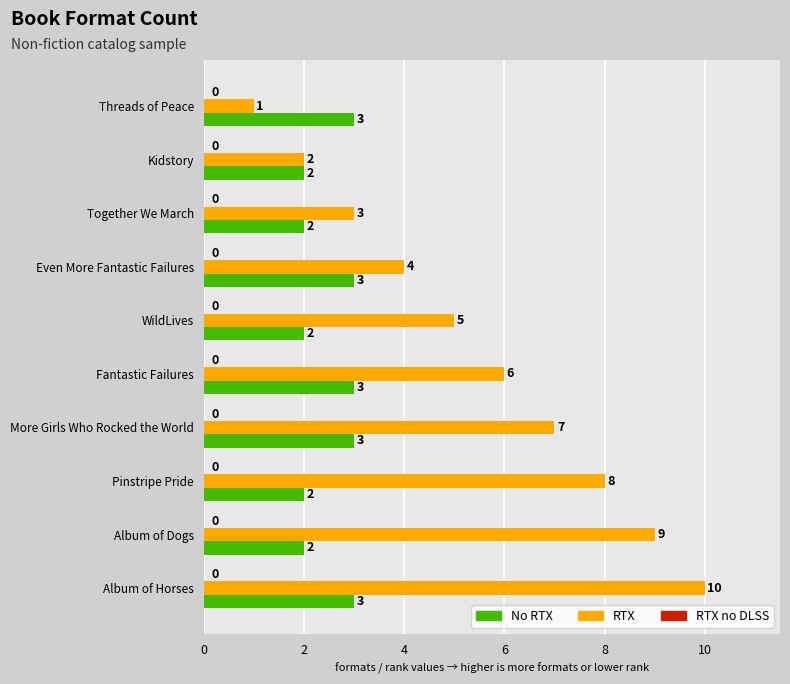

At which category is the sum across all series the highest?

Album of Horses